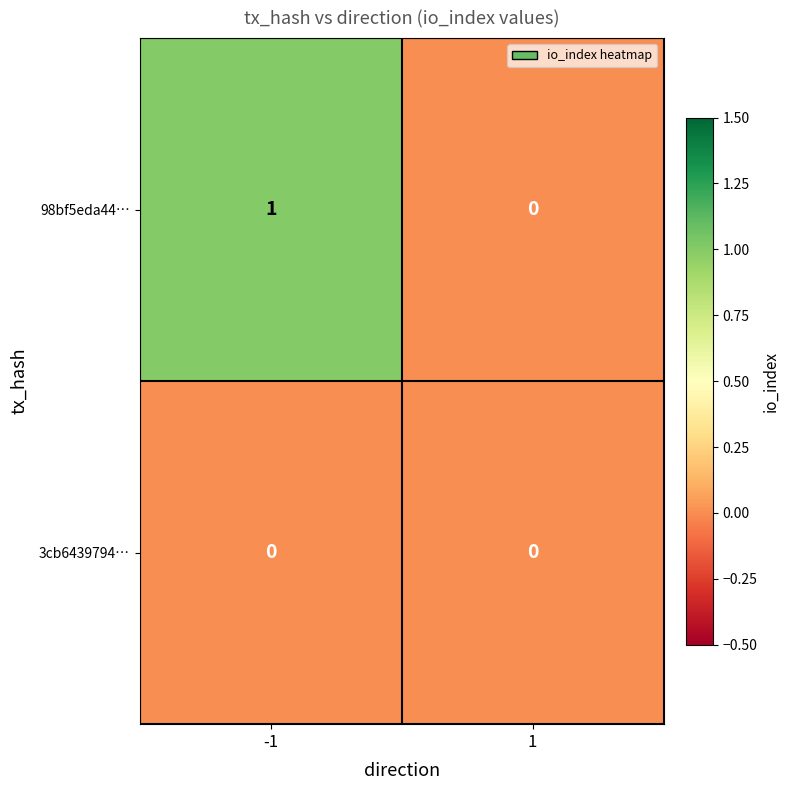

At which category does the chart reach its peak across all series?

-1